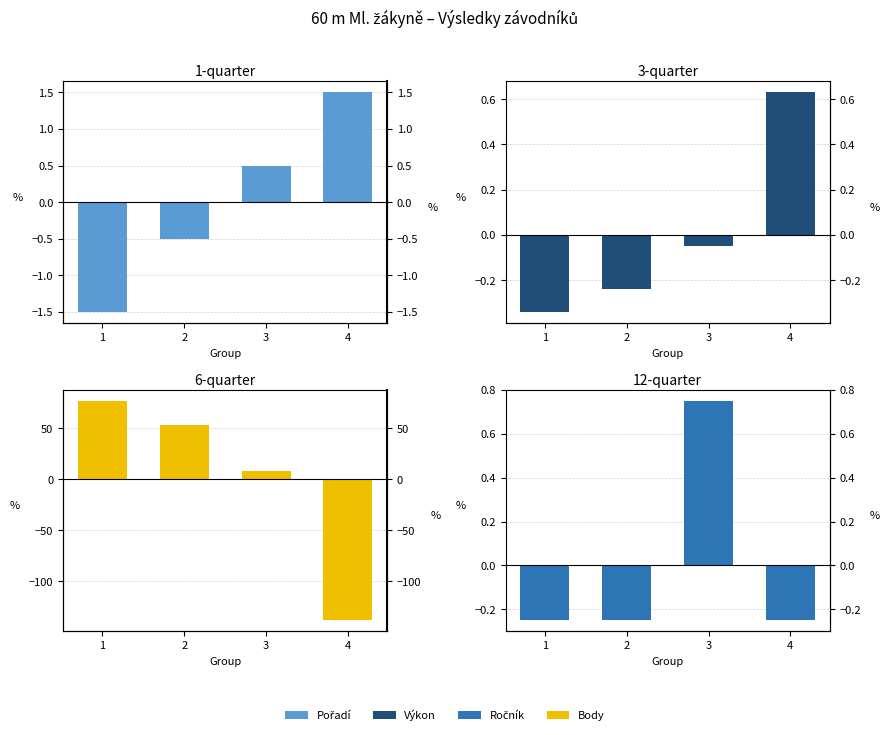

Reading right to left, transcribe all the data shown in this chart.

Pořadí: 1.5	0.5	-0.5	-1.5
Výkon: 0.6	-0.0	-0.2	-0.3
Body: -138.0	8.0	53.0	77.0
Ročník: -0.2	0.8	-0.2	-0.2